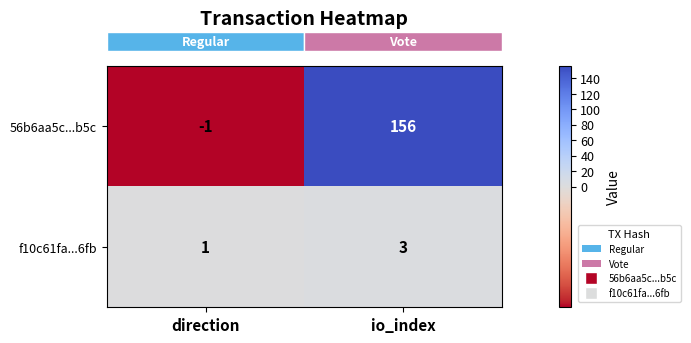

Reading right to left, list all the values displayed in this chart.

56b6aa5c...b5c: io_index=156	direction=-1
f10c61fa...6fb: io_index=3	direction=1